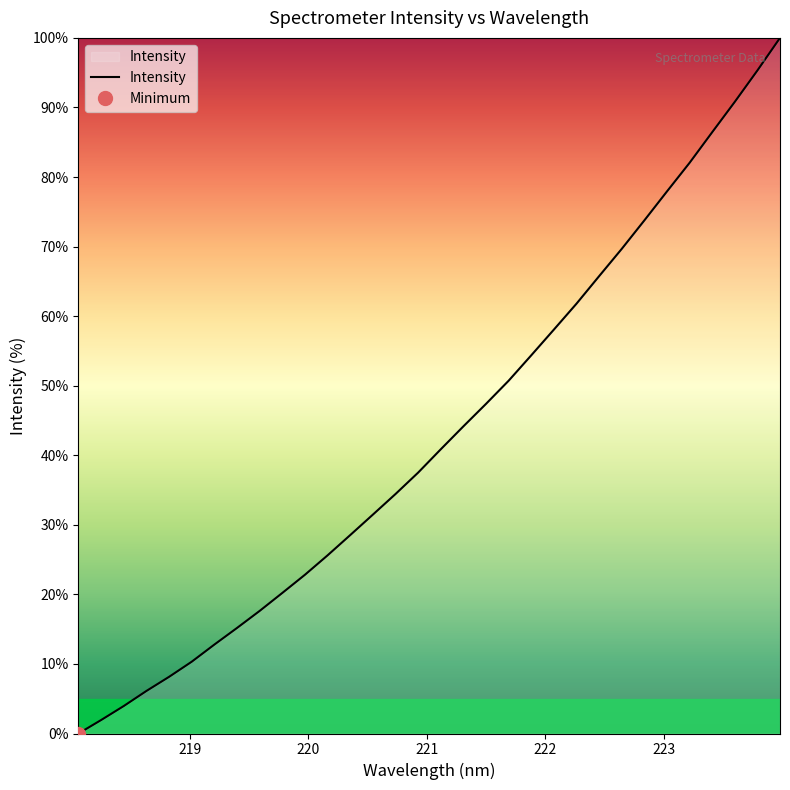

How many data points are less than 40?

16